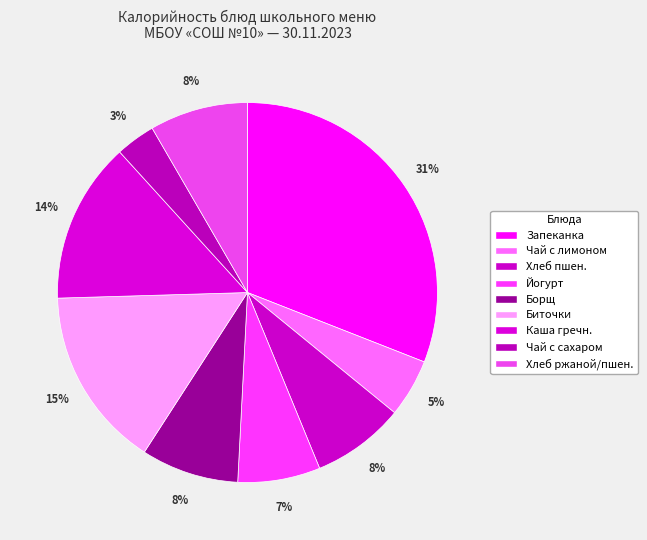

Rank the categories by value from lowest to highest.

Чай с сахаром, Чай с сахаром и лимоном, Йогурт питьевой, Хлеб пшеничный, Борщ из свежей капусты, Хлеб ржаной/пшеничный, Каша гречневая рассыпчатая, Биточки особые с соусом, Запеканка из творога с джемом